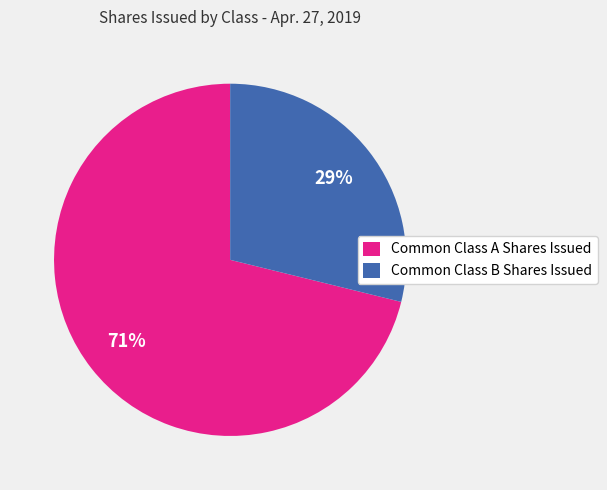

Does any single category account for the majority?

Yes